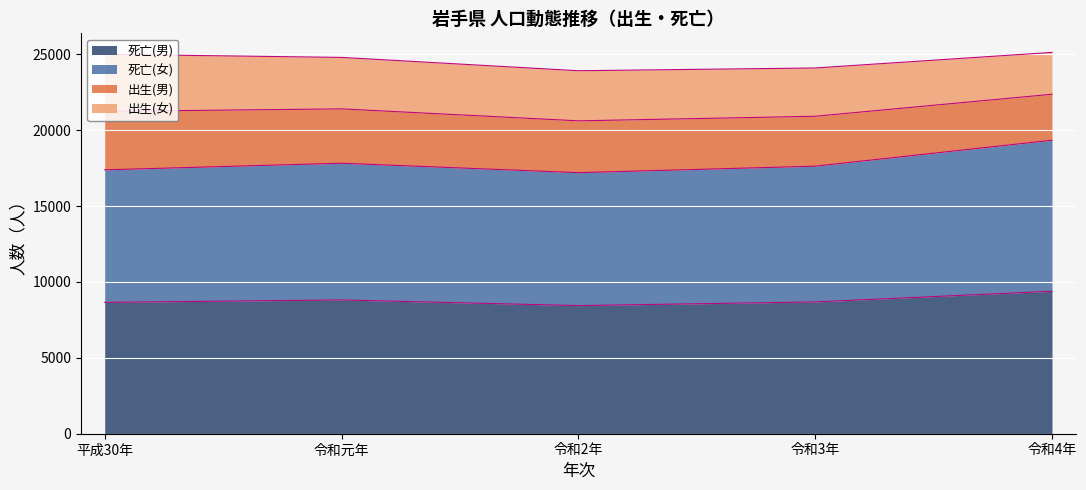

How many lines are shown in the chart?

4